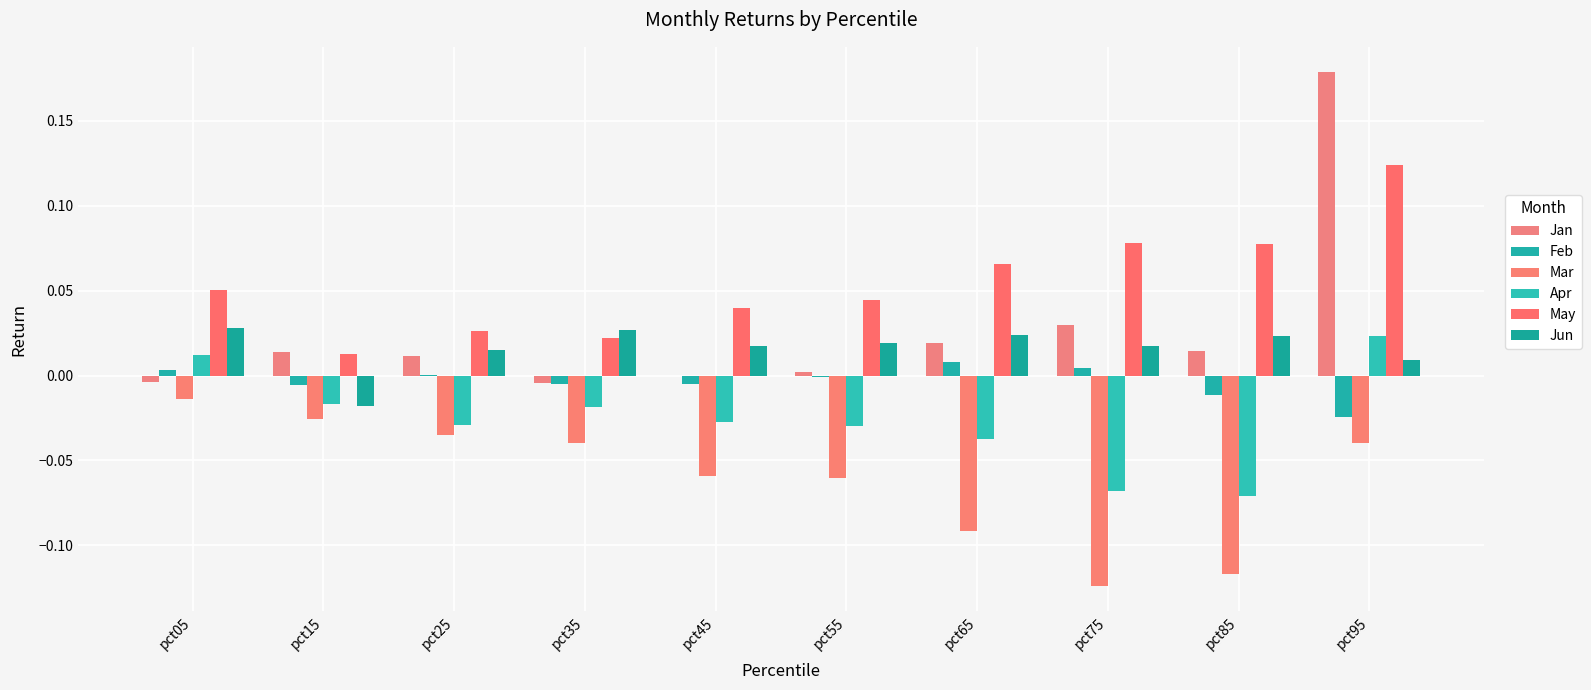

Which label corresponds to the smallest value in the chart?

pct75